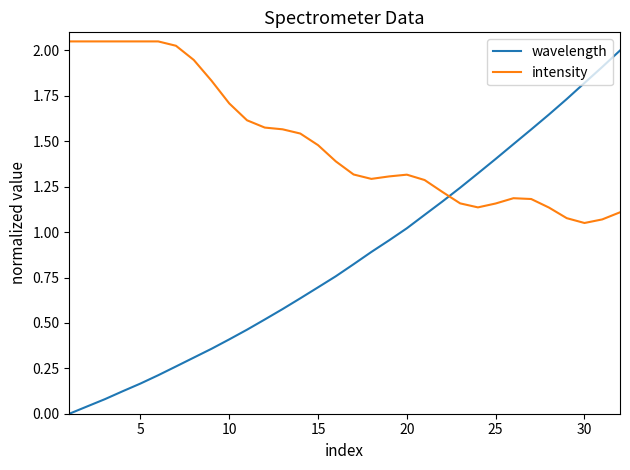

What are all the series names shown in the legend?

wavelength, intensity